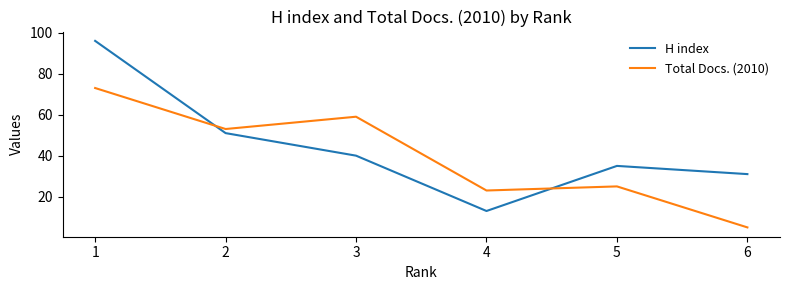

The Total Docs. (2010) series shows 31 at 4. True or false?

False